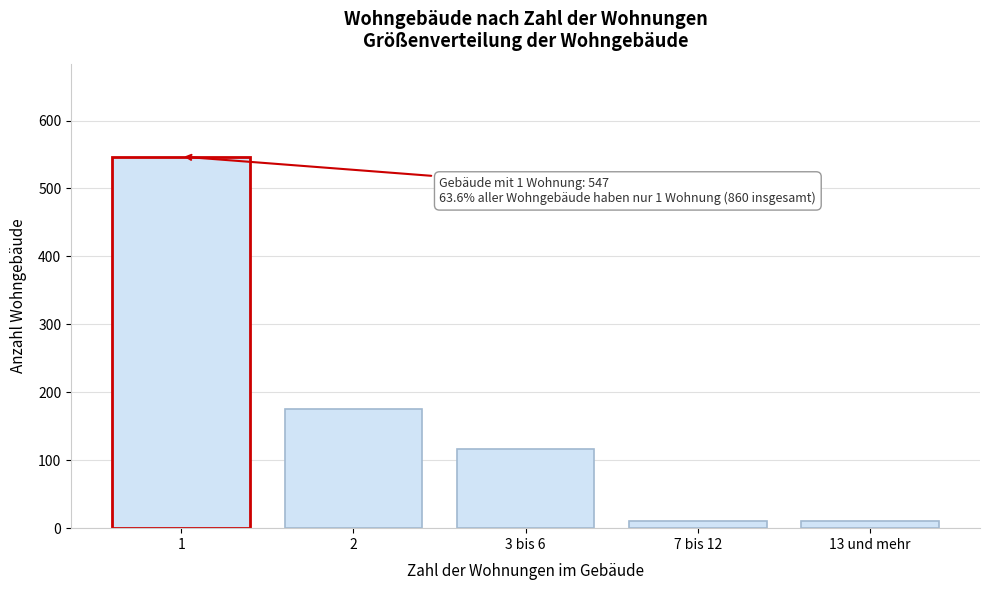

What is the value of the 2nd bar from the left?

176